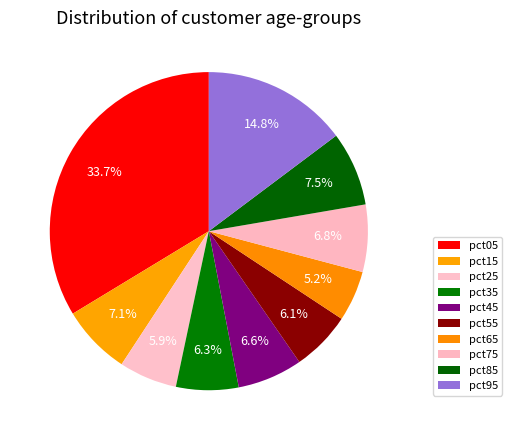

How many segments does this pie chart have?

10